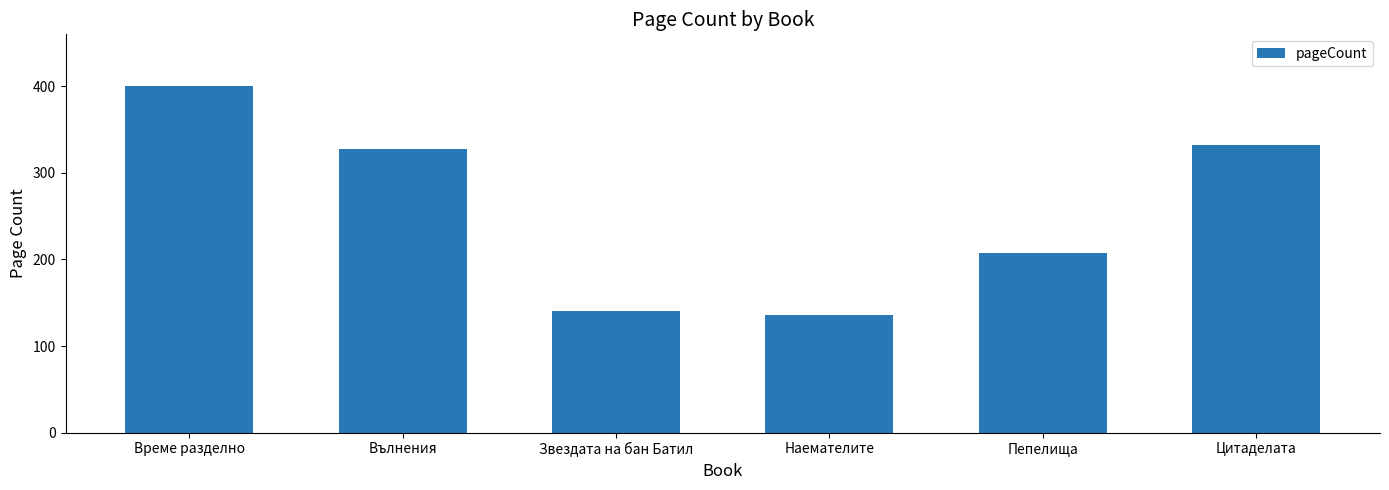

The value at Вълнения is 66. True or false?

False